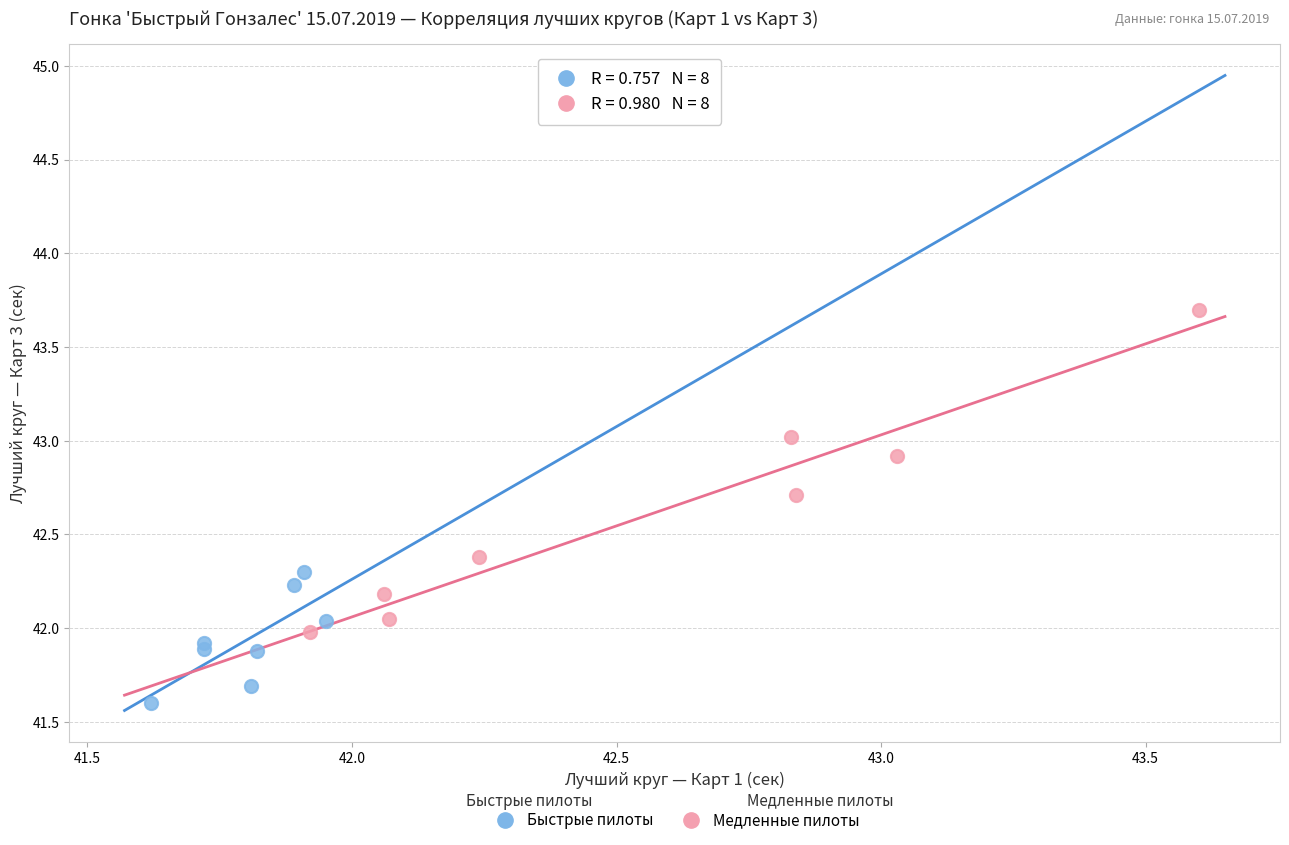

Which series reaches the maximum Y coordinate?

Медленные пилоты